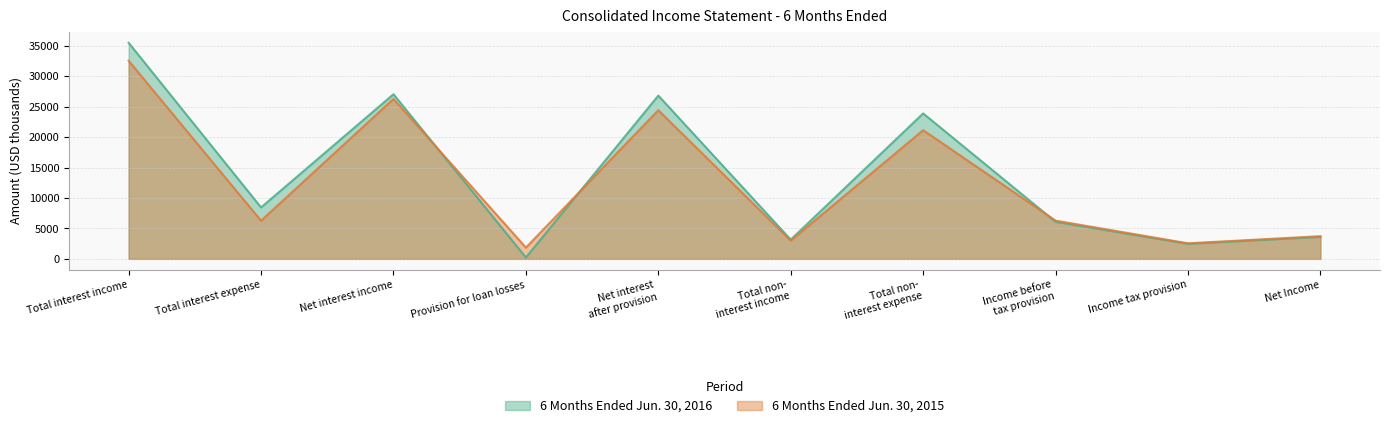

What is the average value of the 6 Months Ended Jun. 30, 2015 series?

12810